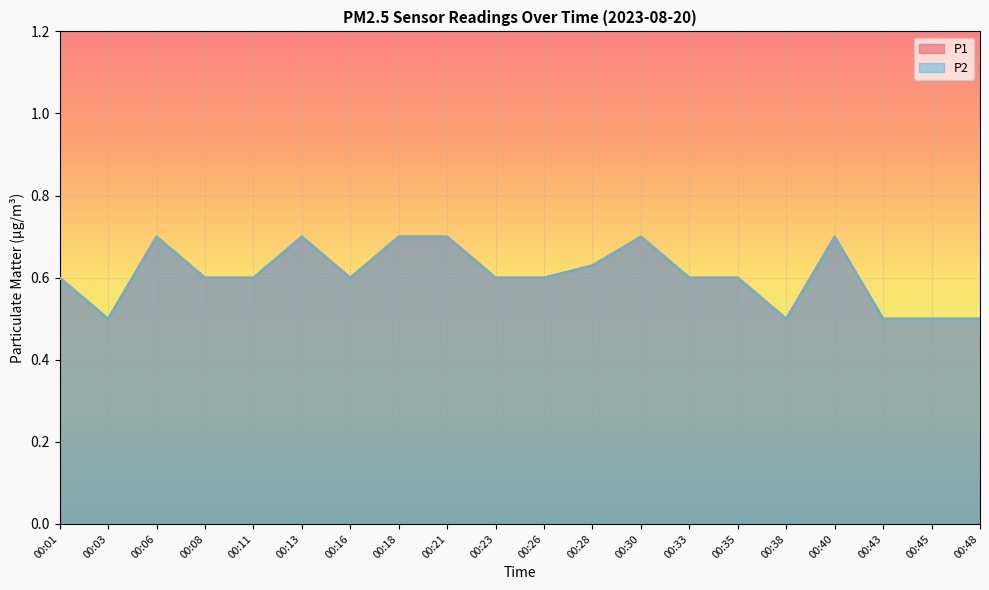

True or false: P1 and P2 cross at least once.

False